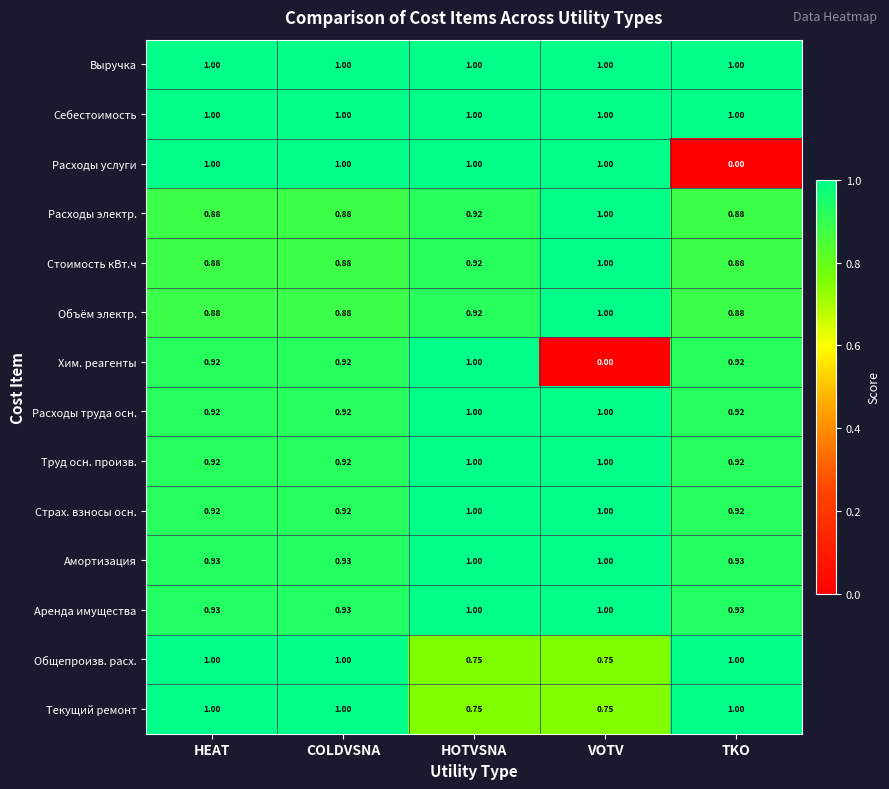

At which category is the sum across all series the highest?

HOTVSNA